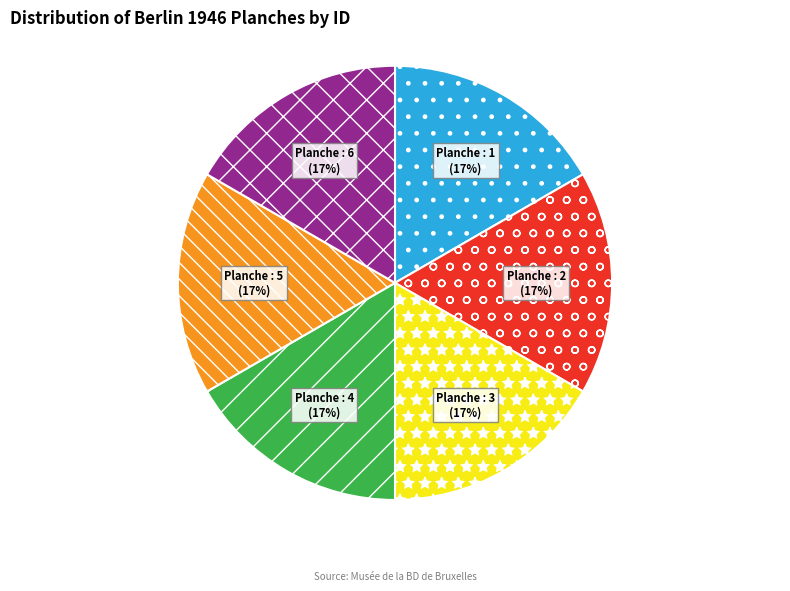

To the nearest percent, what is the average slice percentage?

17%